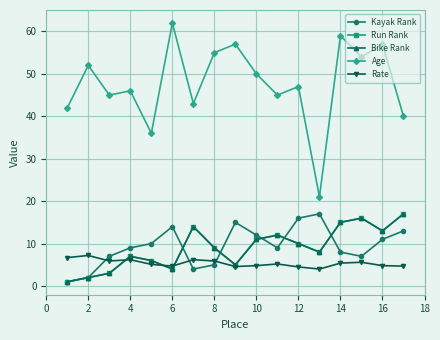

Which series has the largest range (max minus min)?

Age